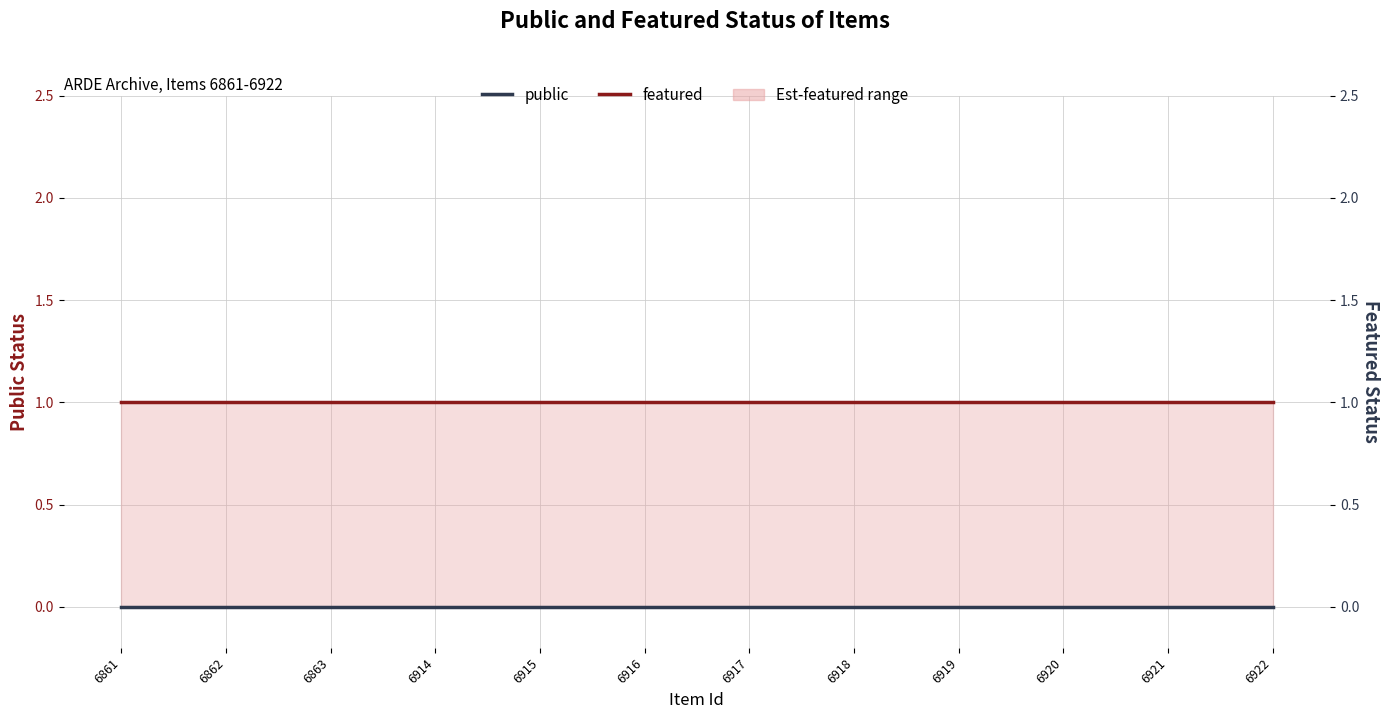

What is the highest value of the public series?

1